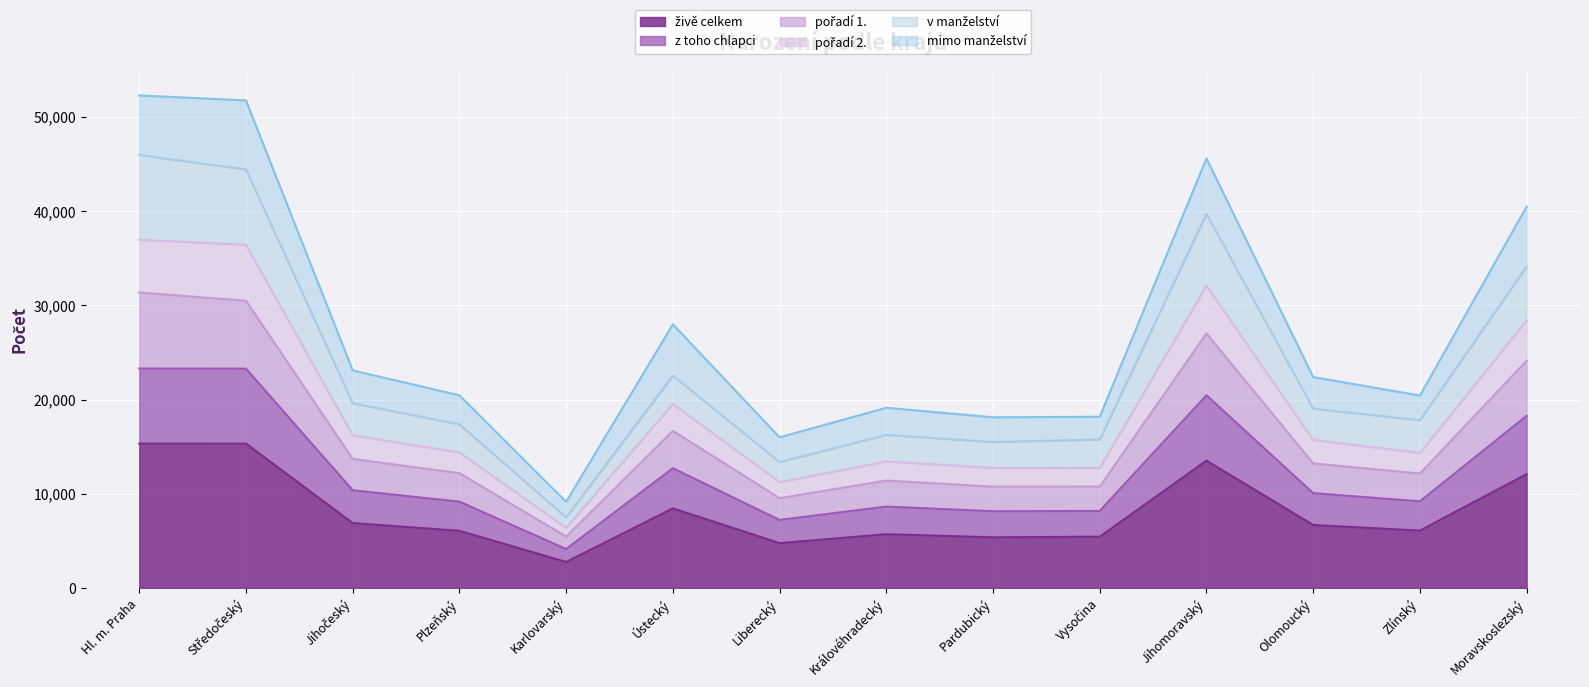

What is the total value across all series at Hl. m. Praha?

52293